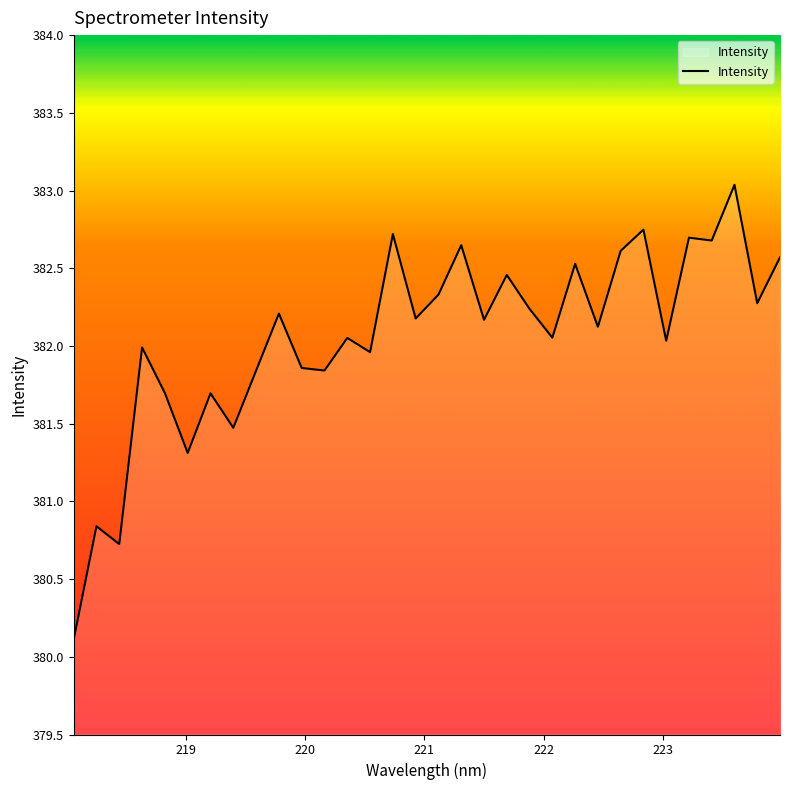

What is the minimum value shown in the chart?

380.1